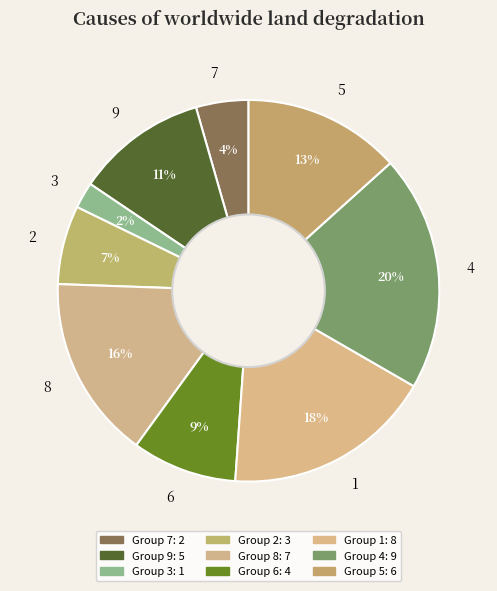

How many slices are in this pie chart?

9